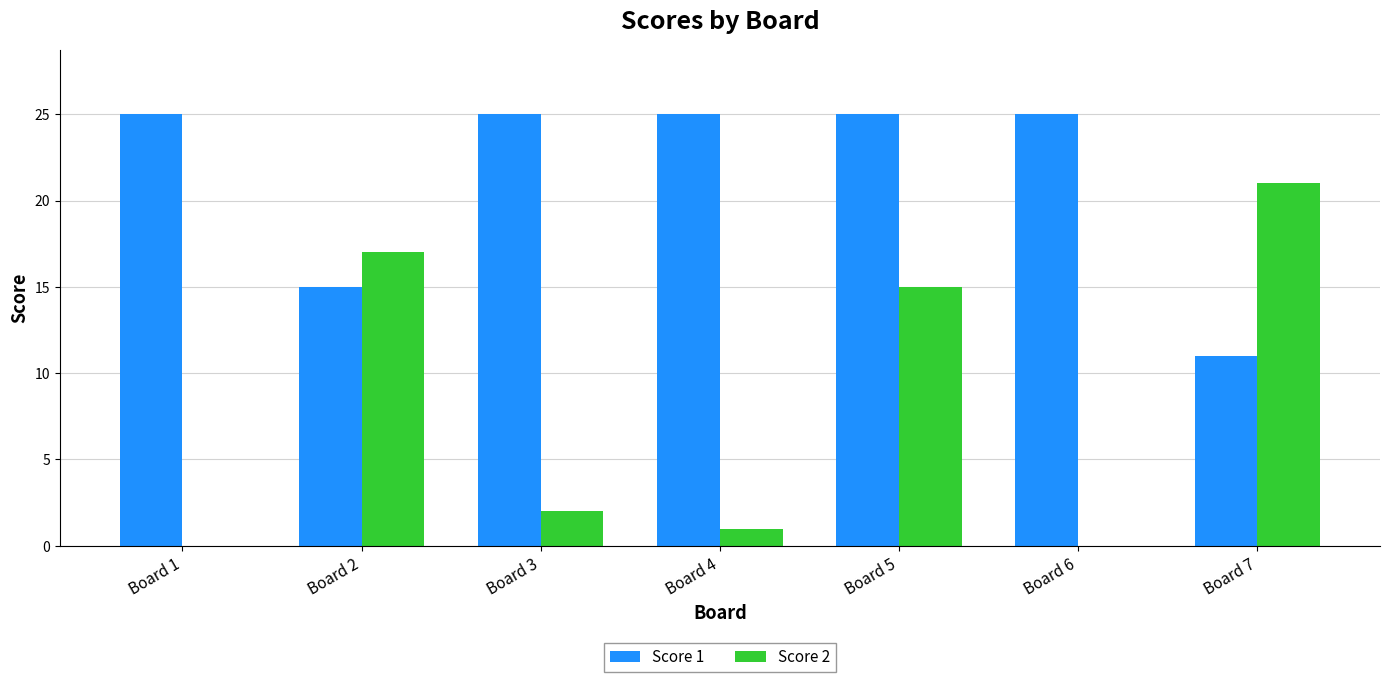

Which series has the largest total across all categories?

Score 1